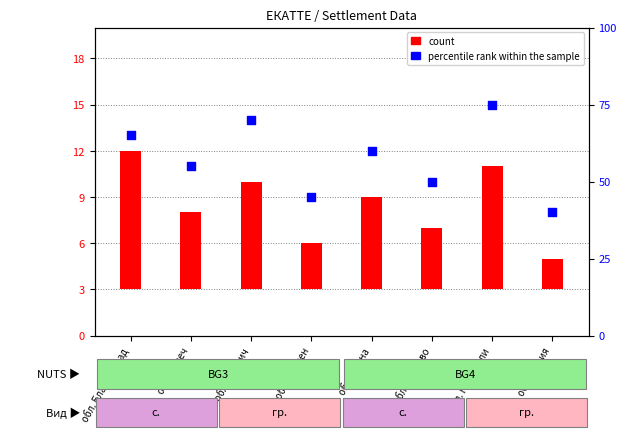

At how many categories does at least one series exceed 54?

5